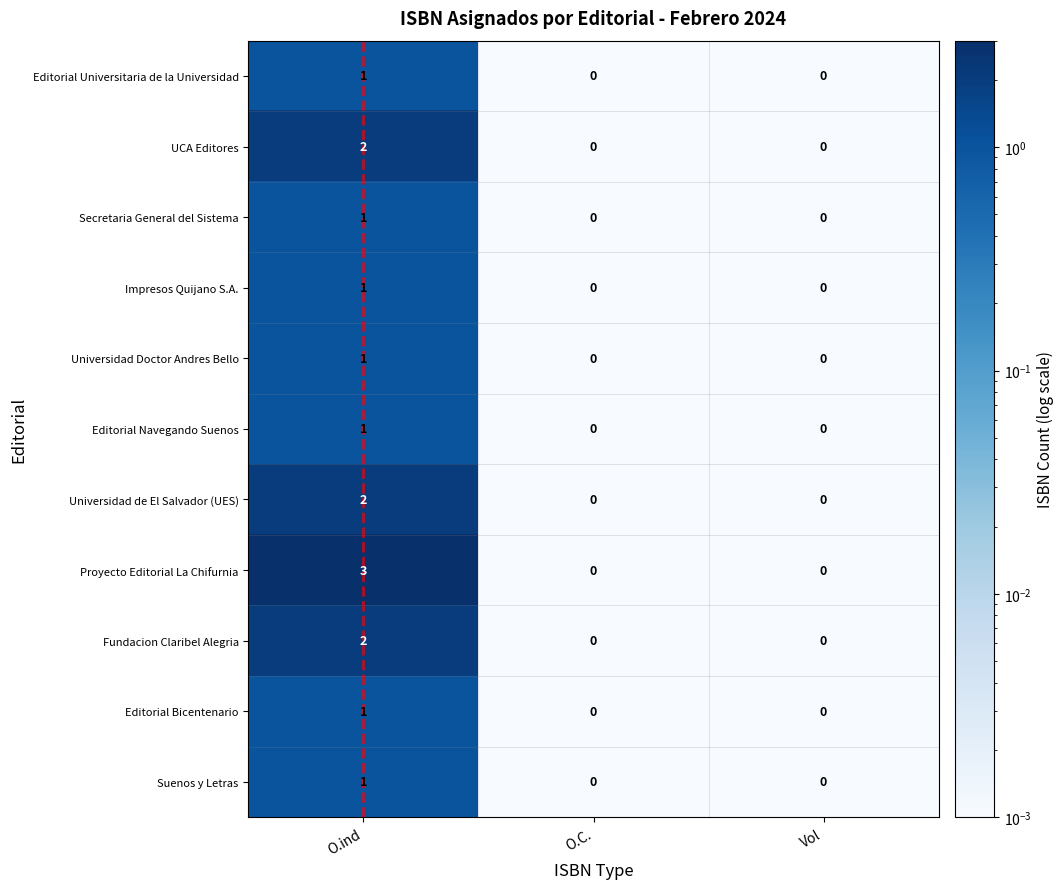

What is the approximate value of Editorial Bicentenario at O.ind?

1